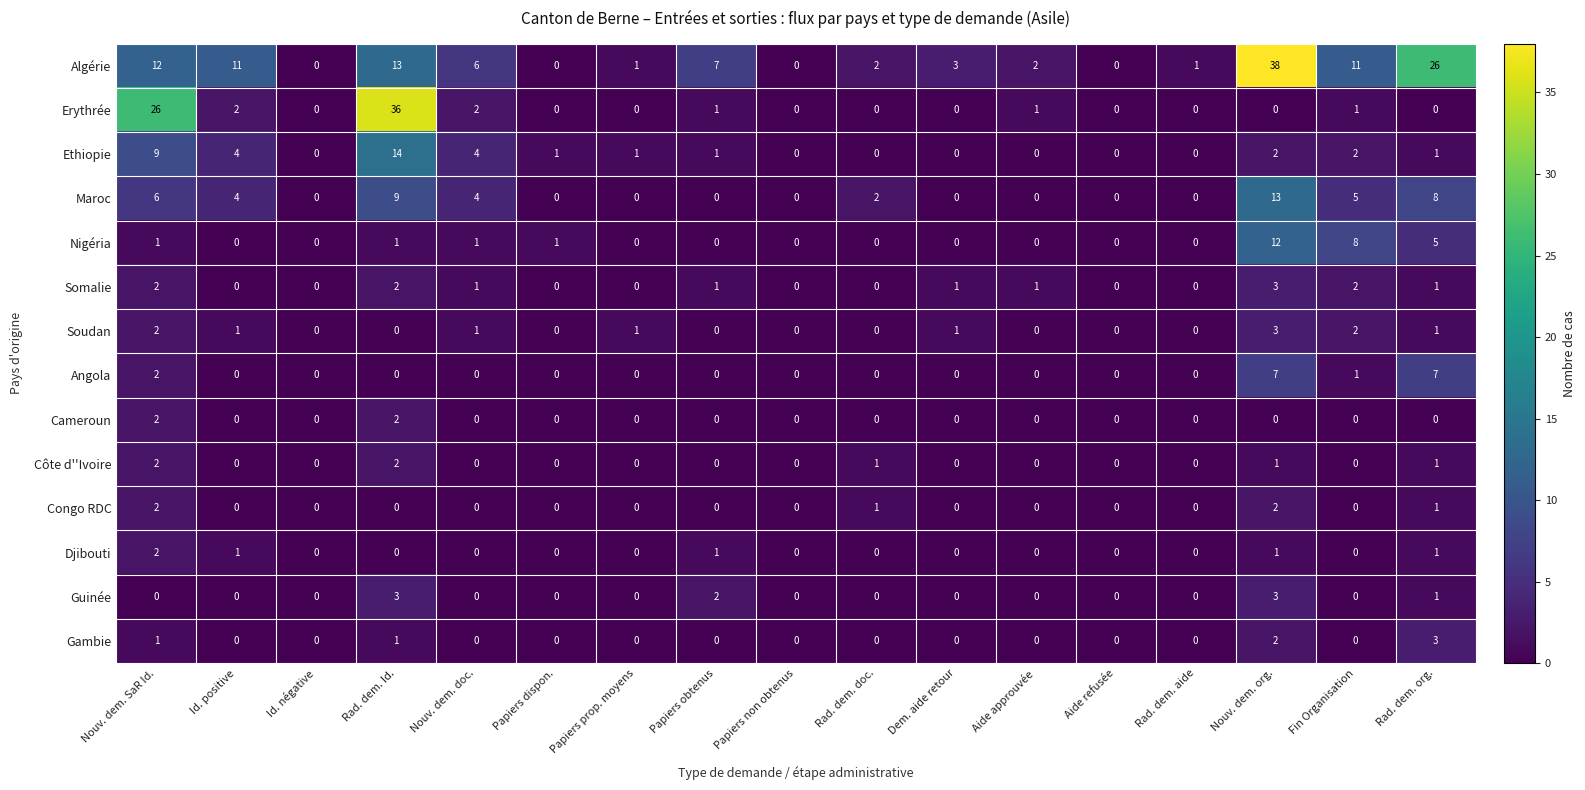

Count the Côte d''Ivoire values in the range 0 to 1.

15